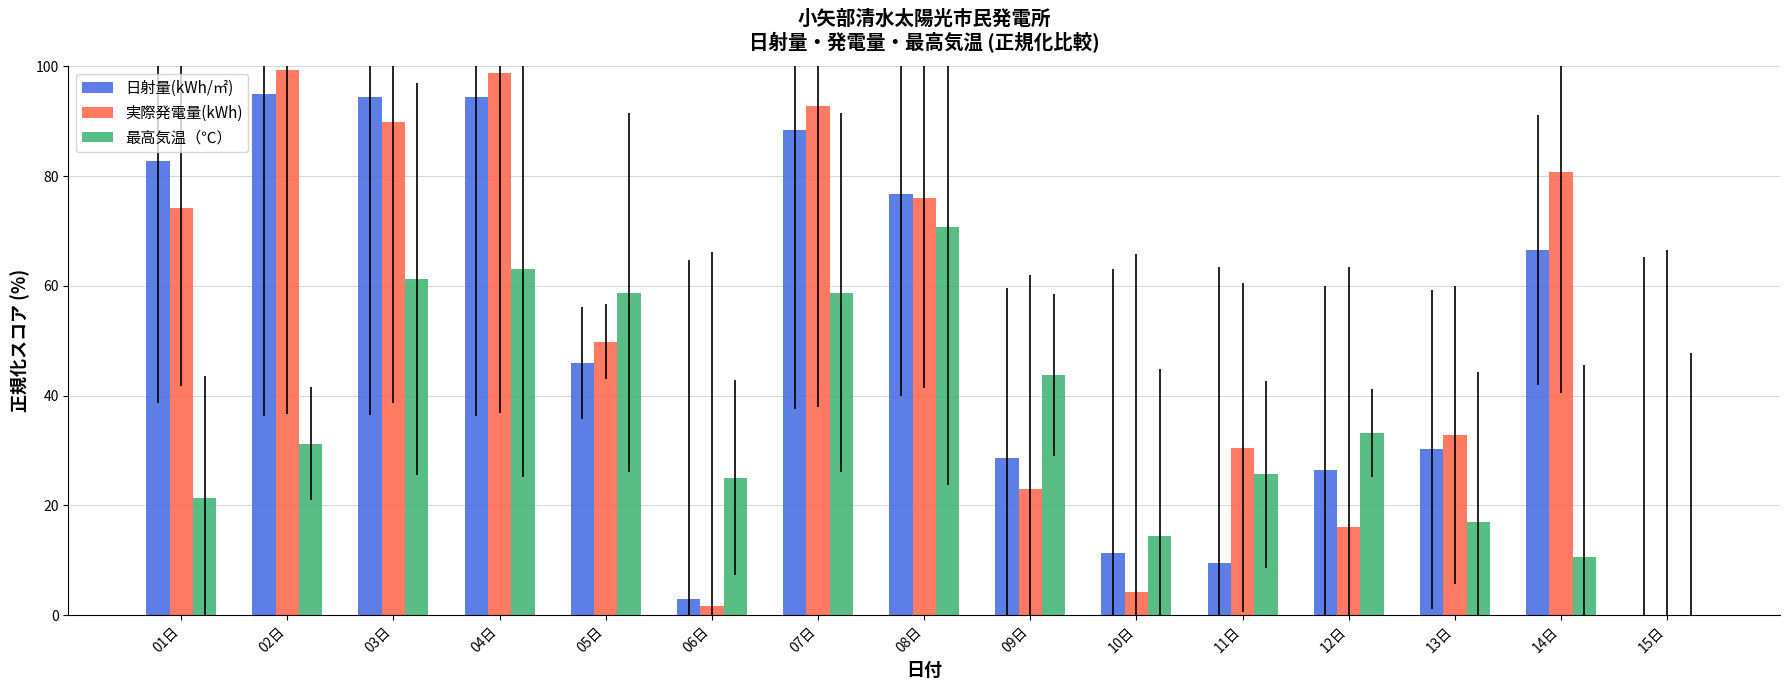

Which series changed the most between 06日 and 10日?

最高気温（℃）